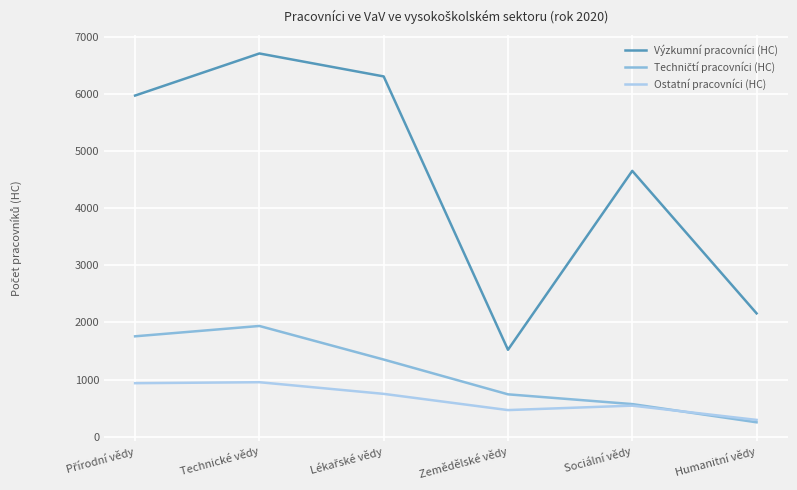

Which series has the widest spread of values?

Výzkumní pracovníci (HC)